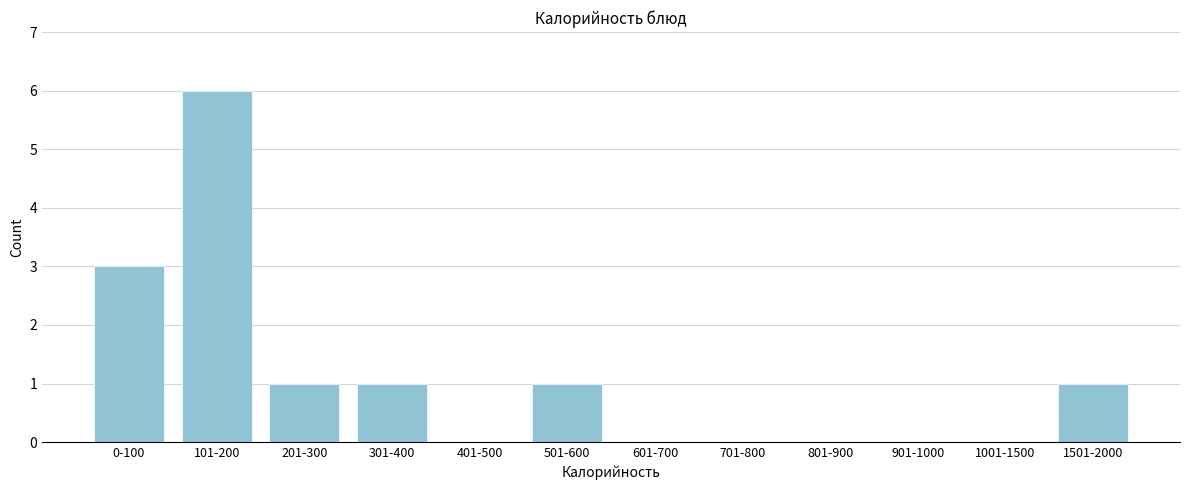

Reading right to left, transcribe all the data shown in this chart.

1501-2000=1	1001-1500=0	901-1000=0	801-900=0	701-800=0	601-700=0	501-600=1	401-500=0	301-400=1	201-300=1	101-200=6	0-100=3